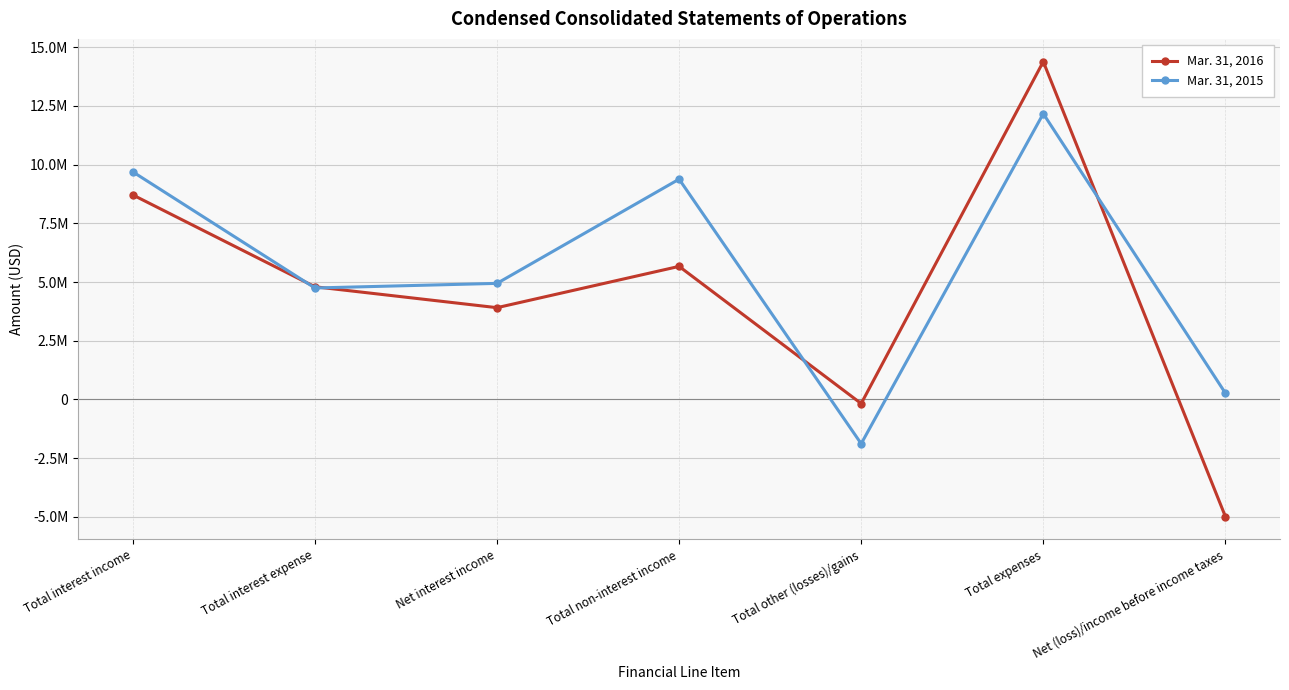

How many intersections are there between Mar. 31, 2015 and Mar. 31, 2016?

4